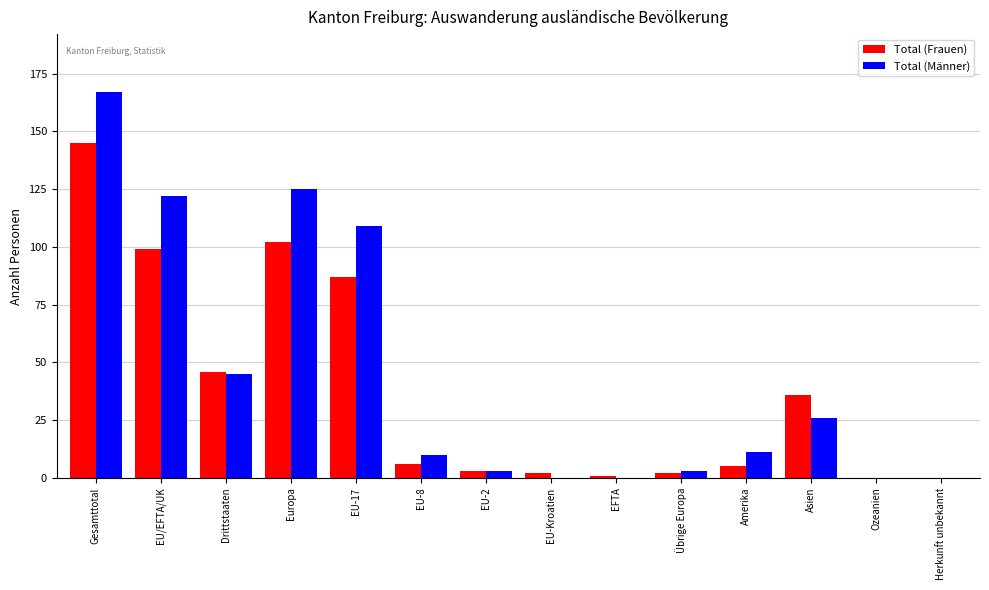

What is the spread (max minus min) of values at EU-8?

4